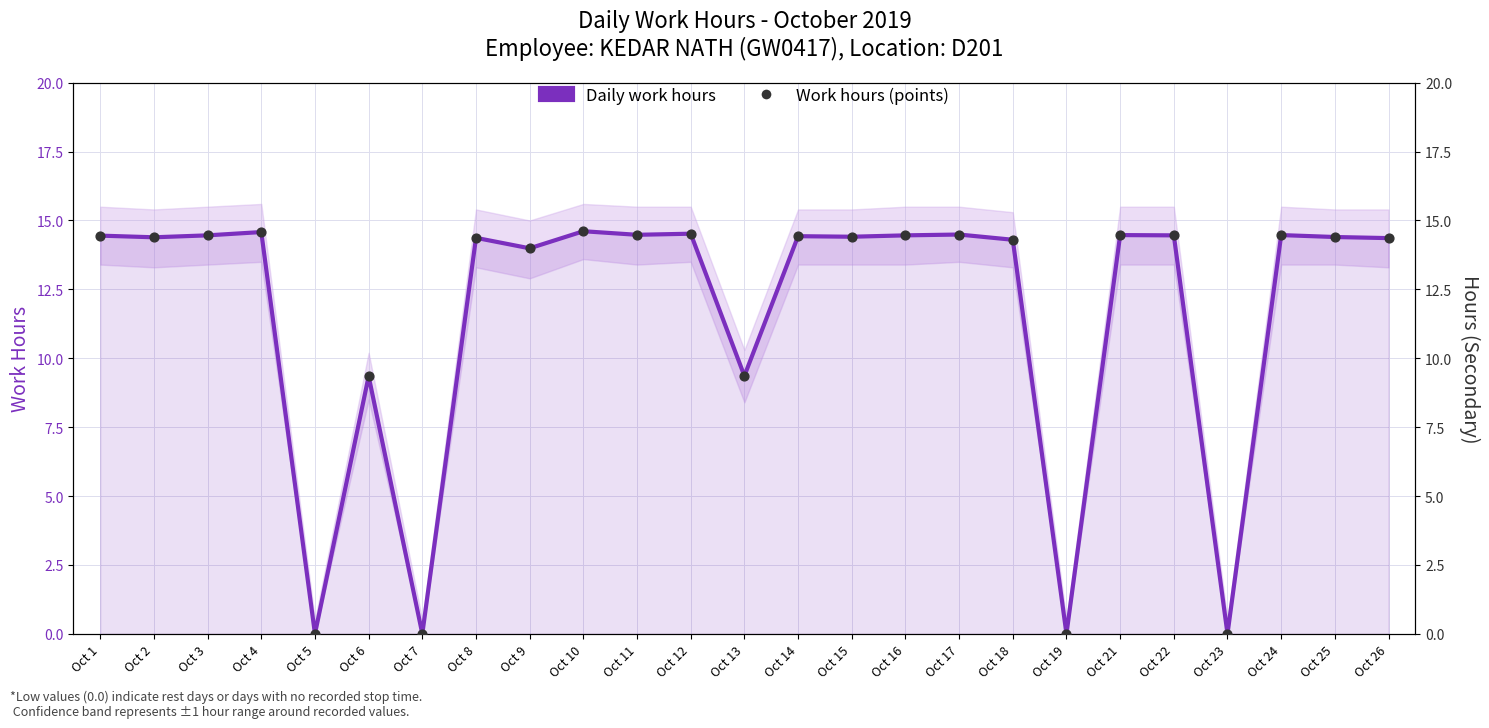

Which series has the largest Y range (max minus min)?

Daily work hours